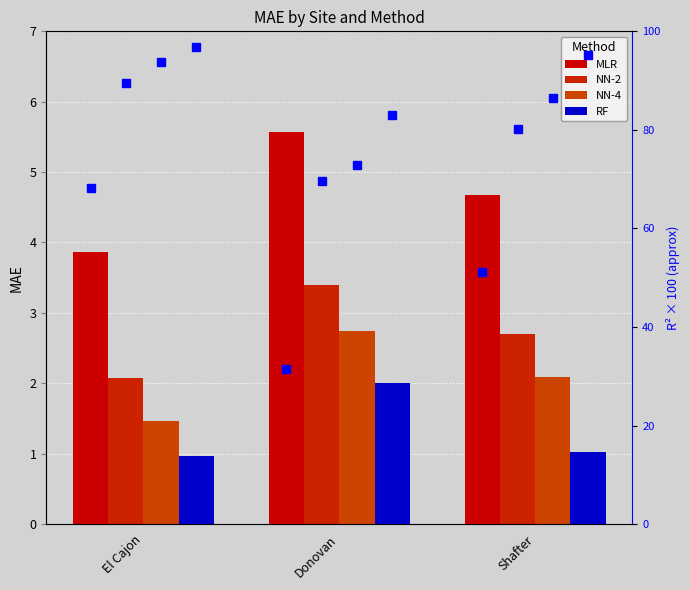

At which label is RF closest to 1?

El Cajon